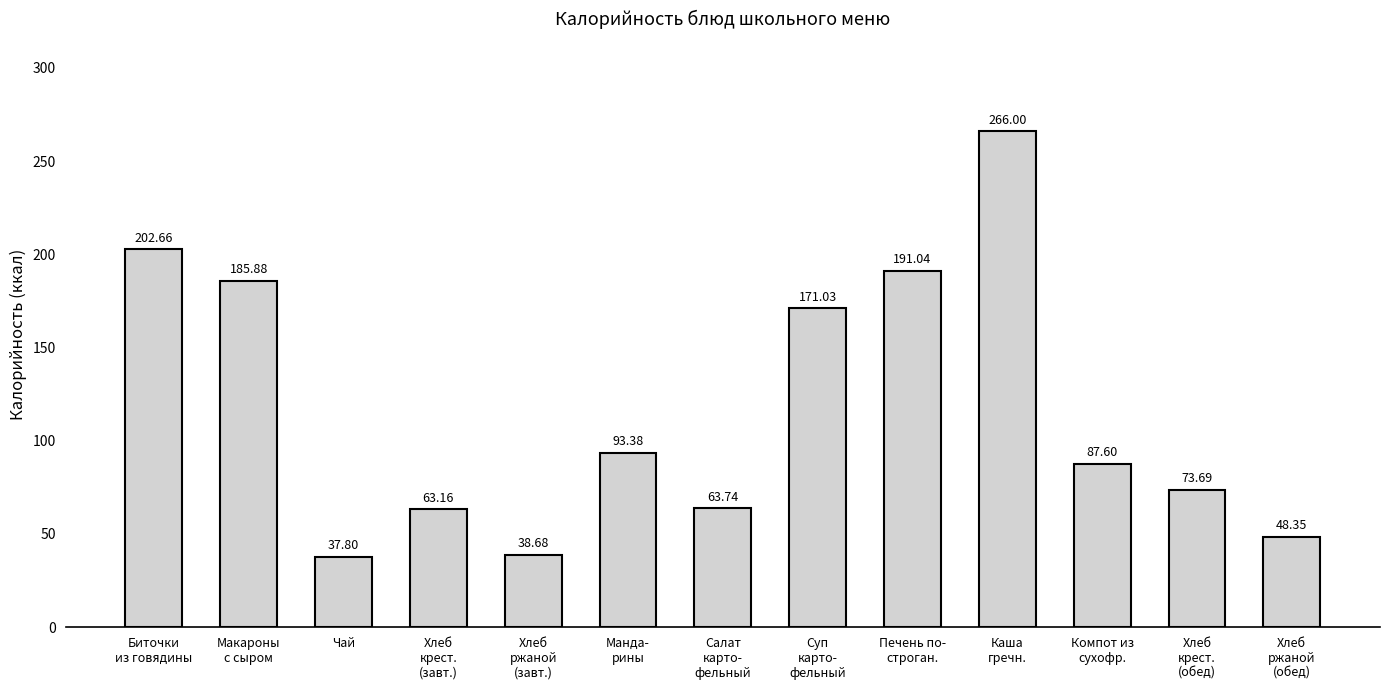

List the labels in order of value, largest first.

Каша
гречн., Биточки
из говядины, Печень по-
строган., Макароны
с сыром, Суп
карто-
фельный, Манда-
рины, Компот из
сухофр., Хлеб
крест.
(обед), Салат
карто-
фельный, Хлеб
крест.
(завт.), Хлеб
ржаной
(обед), Хлеб
ржаной
(завт.), Чай